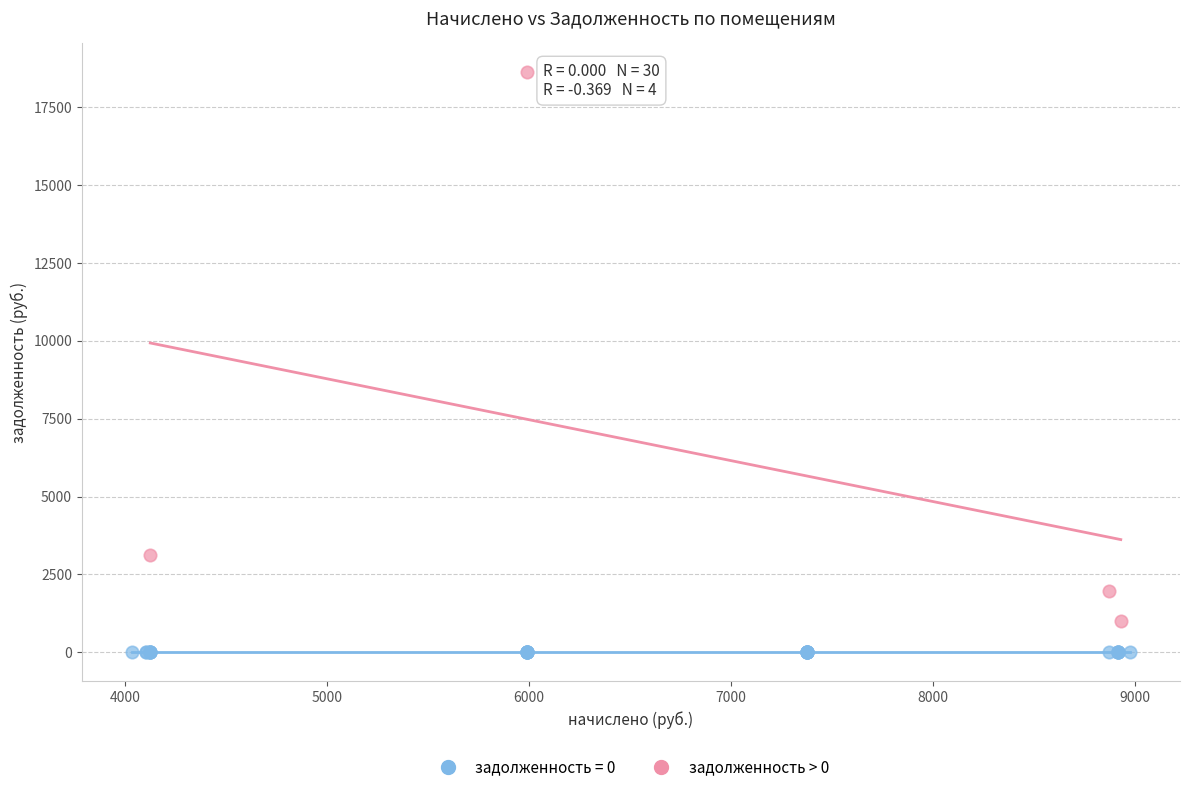

Which series reaches the maximum Y coordinate?

задолженность > 0